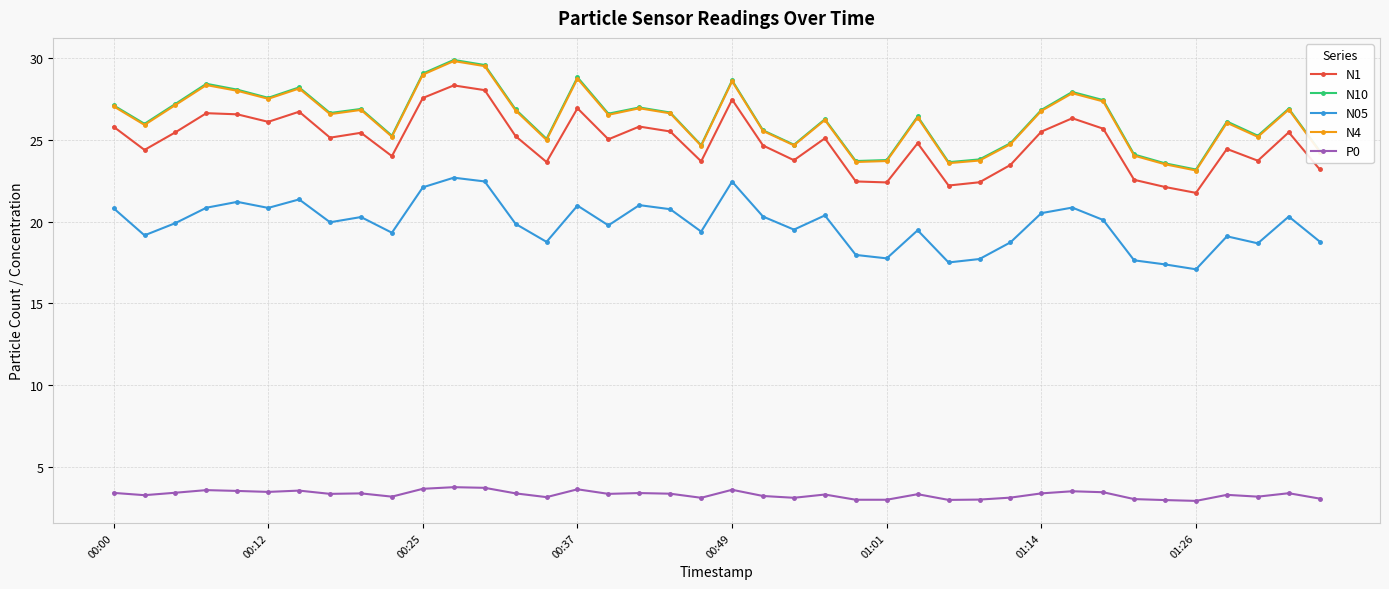

What is the difference between the second highest and second lowest values in the N1 series?

5.9